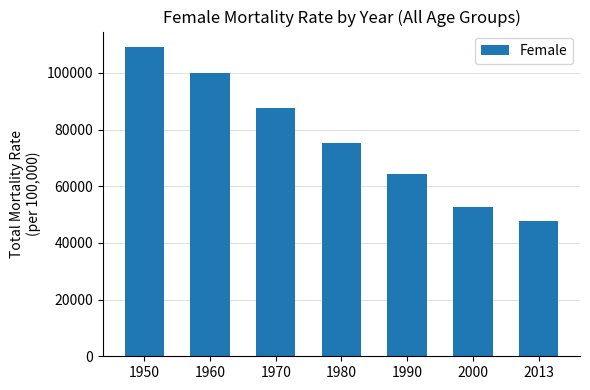

Rank the categories by value from lowest to highest.

2013, 2000, 1990, 1980, 1970, 1960, 1950